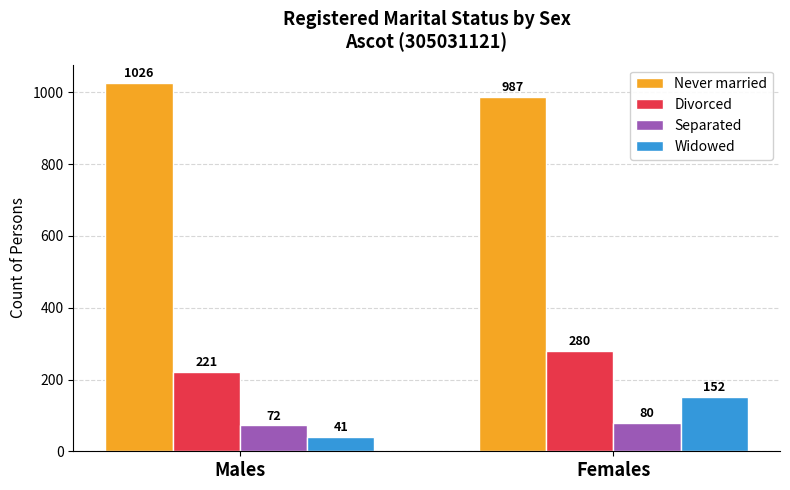

At how many categories does at least one series exceed 340?

2